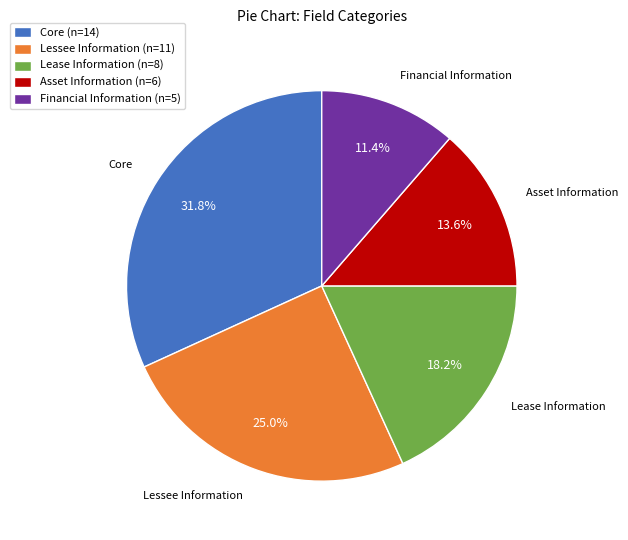

Count the number of slices in the pie.

5